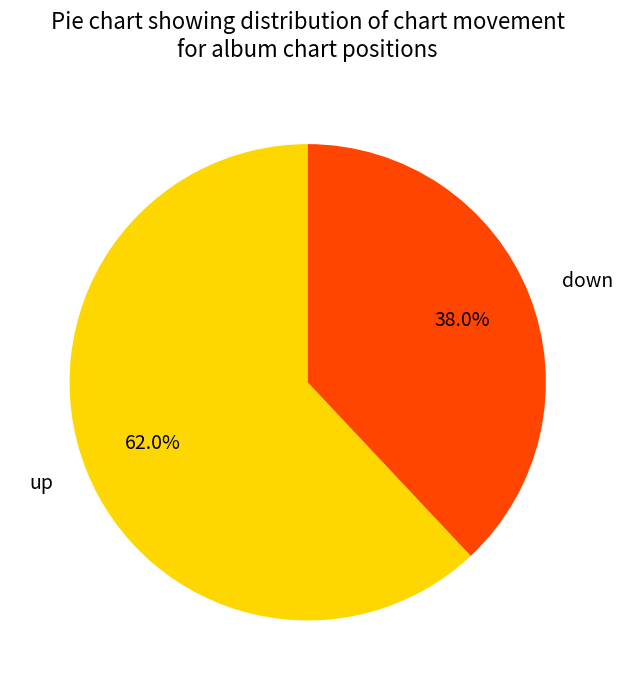

Combined, do up and down account for over 50%?

Yes